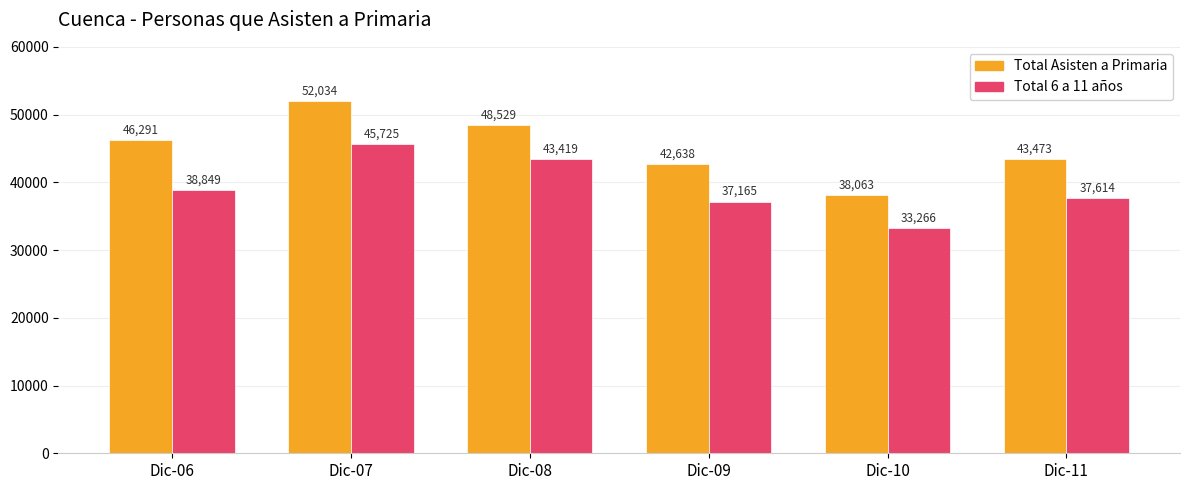

At which category is the sum across all series the highest?

Dic-07